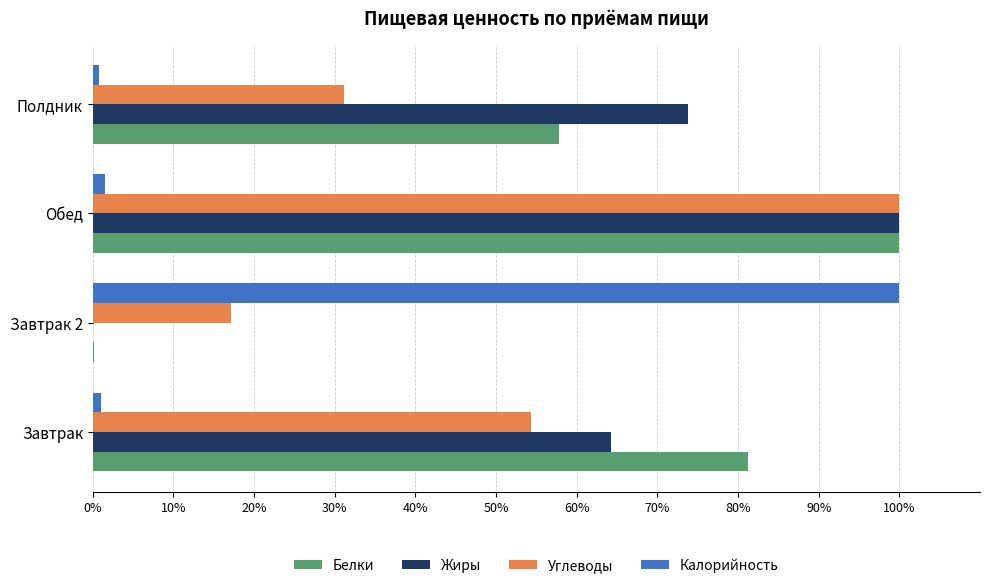

How many categories are shown in the chart?

4